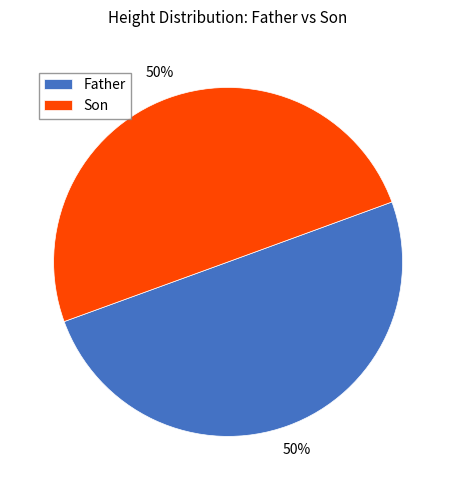

To the nearest percent, what is the average slice percentage?

50%